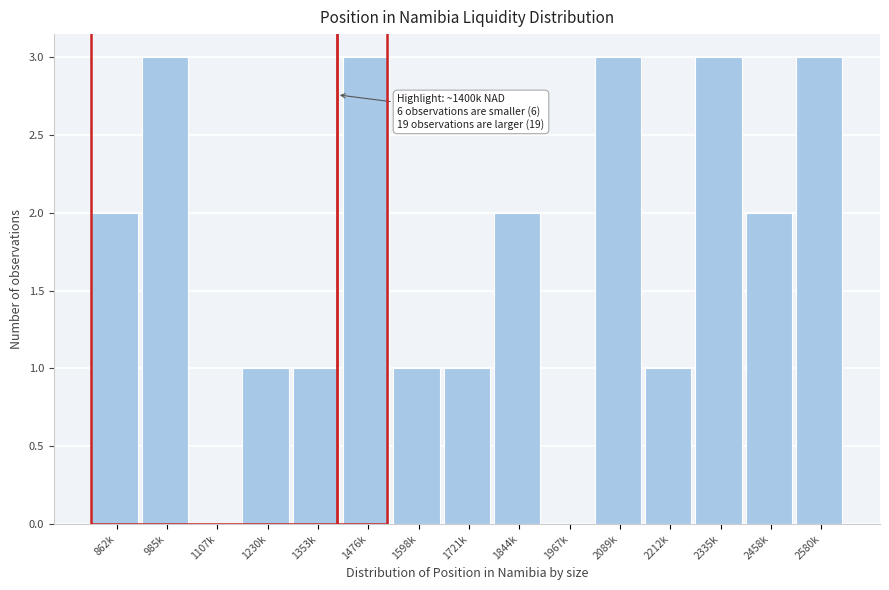

Reading right to left, list all the values displayed in this chart.

2580k=3	2458k=2	2335k=3	2212k=1	2089k=3	1967k=0	1844k=2	1721k=1	1598k=1	1476k=3	1353k=1	1230k=1	1107k=0	985k=3	862k=2